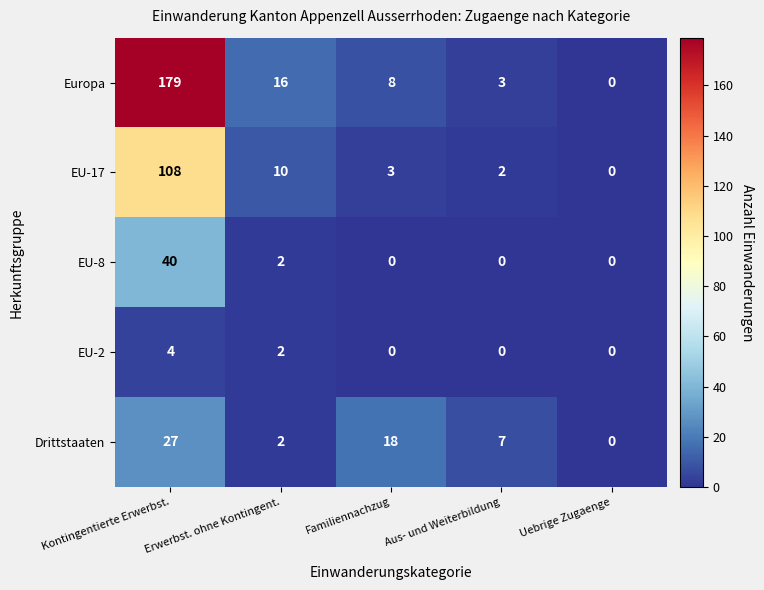

What is the sum of all EU-8 values?

42